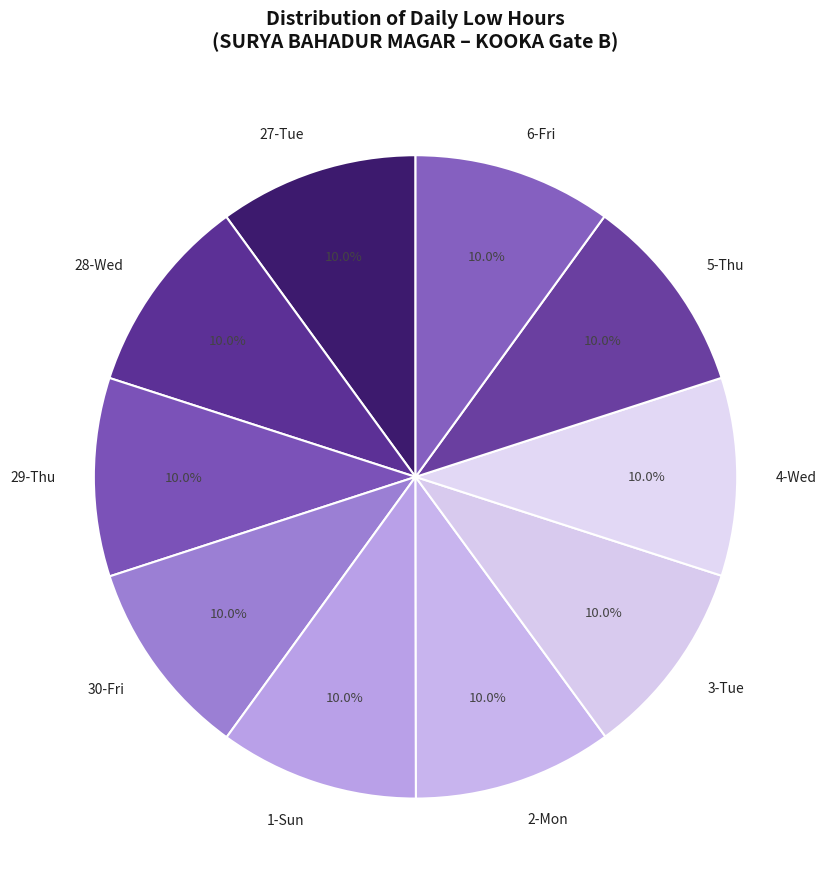

What is the ratio of the value at 5-Thu to the value at 6-Fri?

1.0